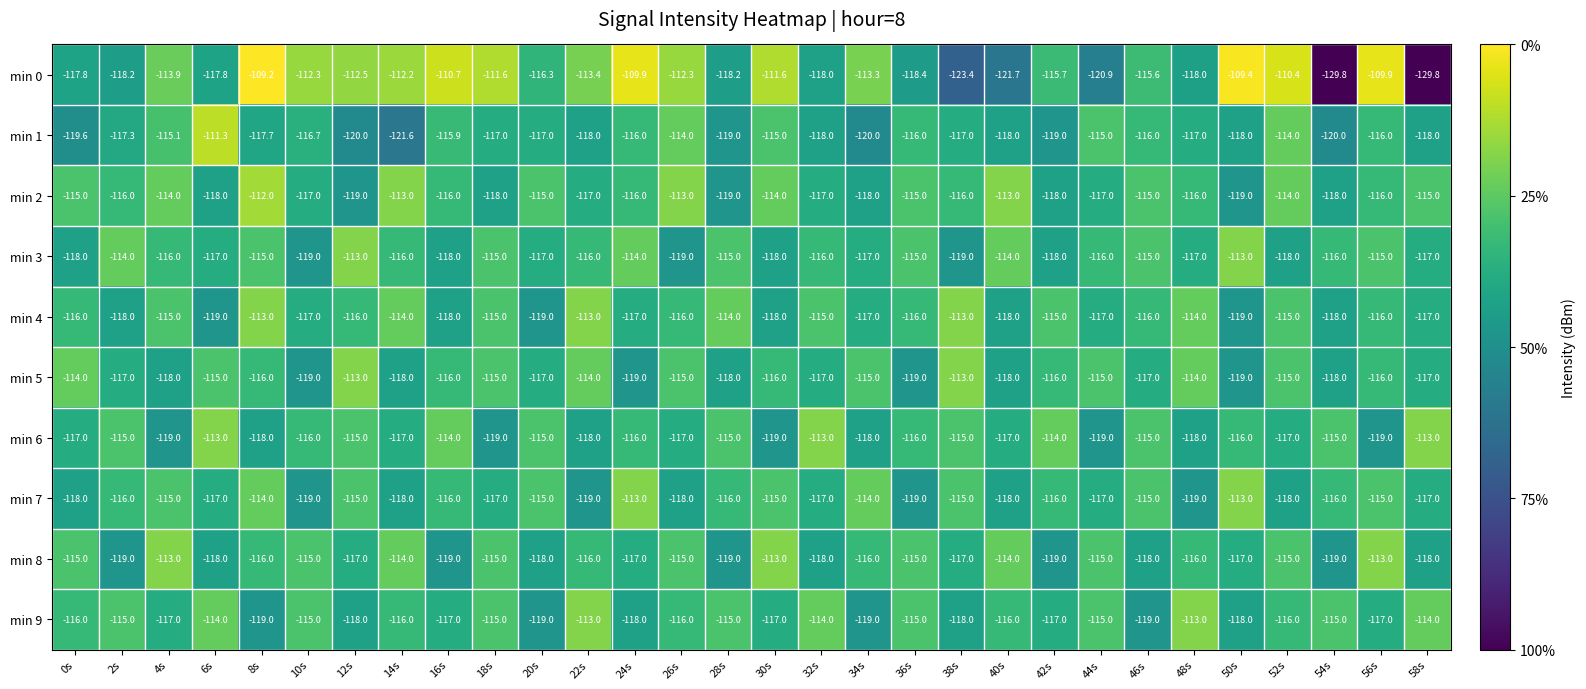

What is the maximum value for min 1?

-111.3